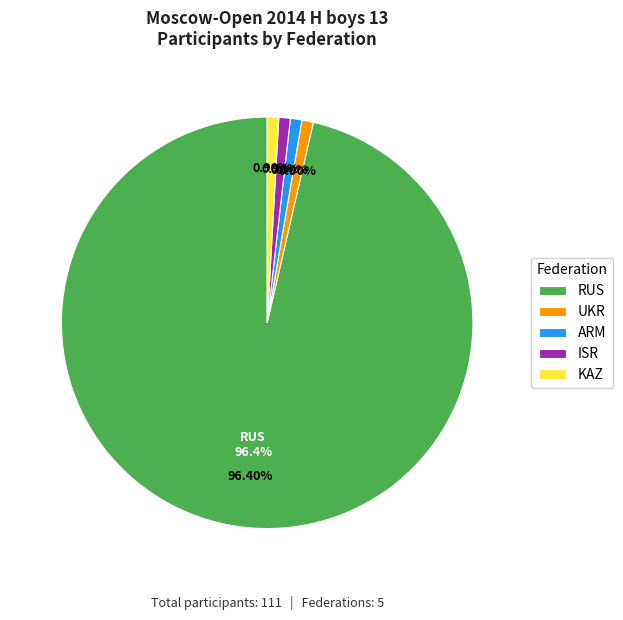

To the nearest percent, what percentage of the pie is RUS?

96%